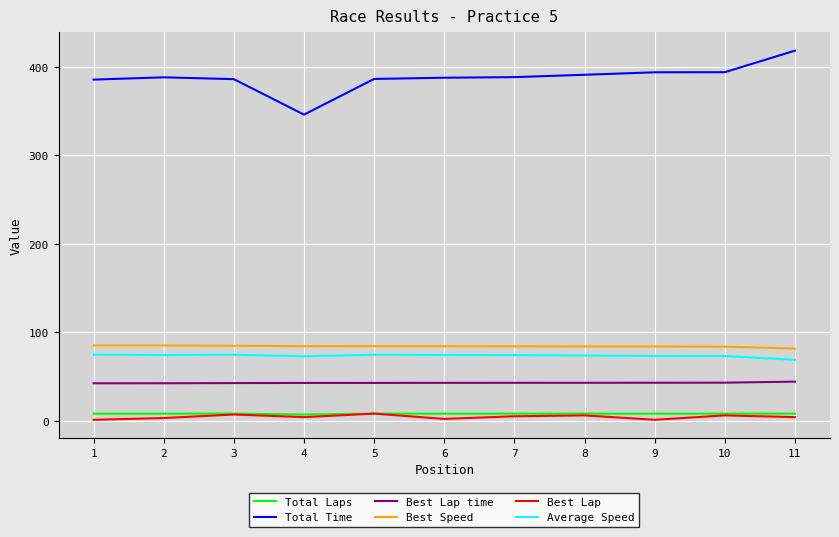

The value of Best Lap time at 1 is 42.3. True or false?

True